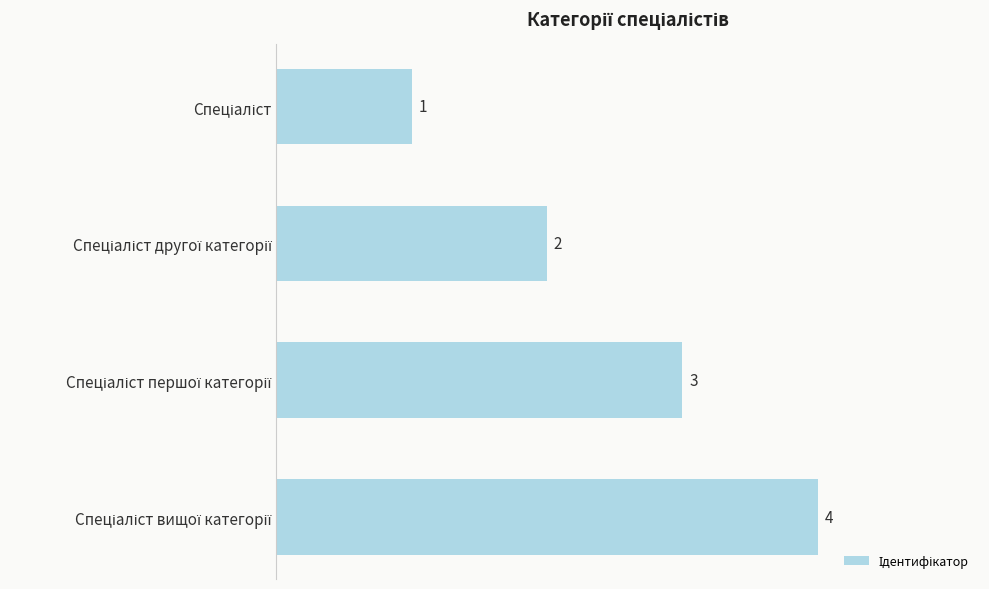

Are the bars grouped side by side (vs. stacked)?

No